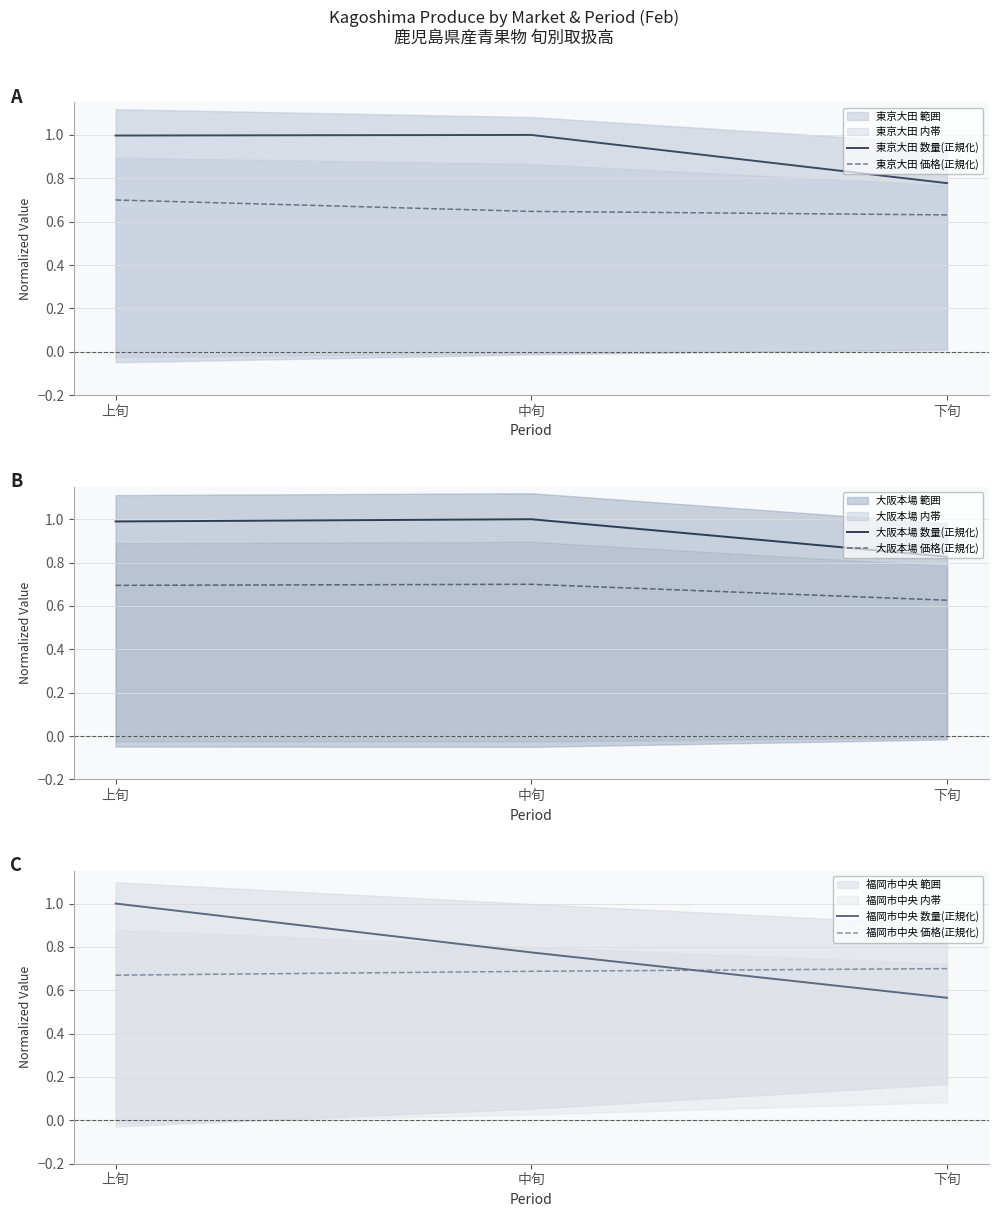

Which series has the largest total across all categories?

大阪本場 数量(正規化)